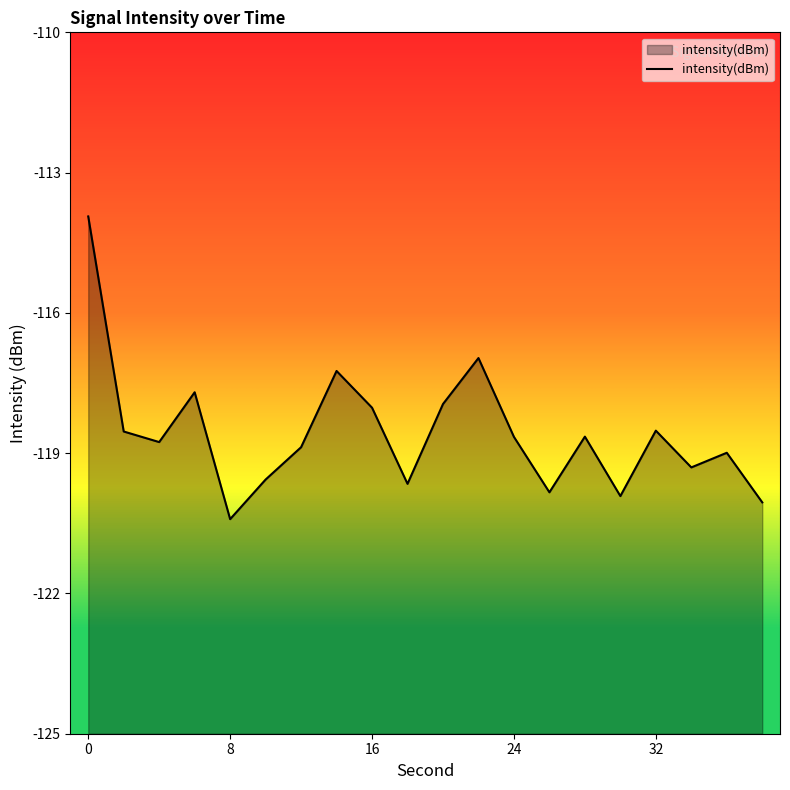

True or false: the data shows -120.4 at 8.

True